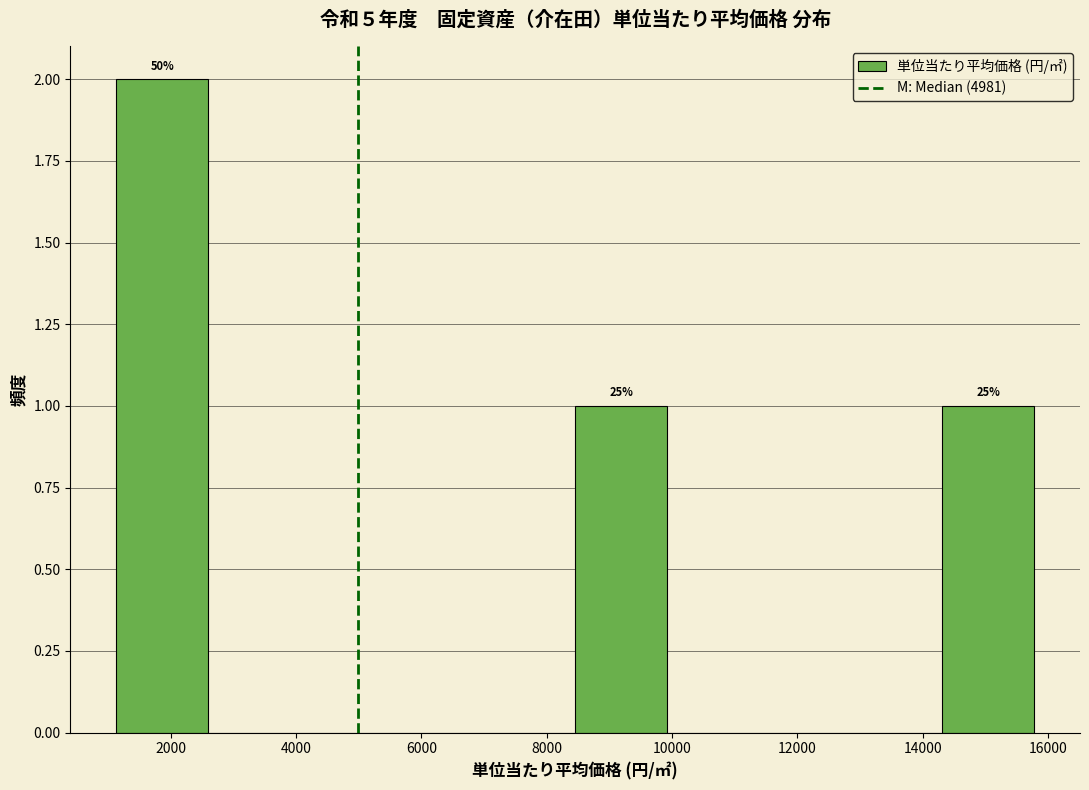

Which range on the x-axis has the tallest bar?

1200 to 2600